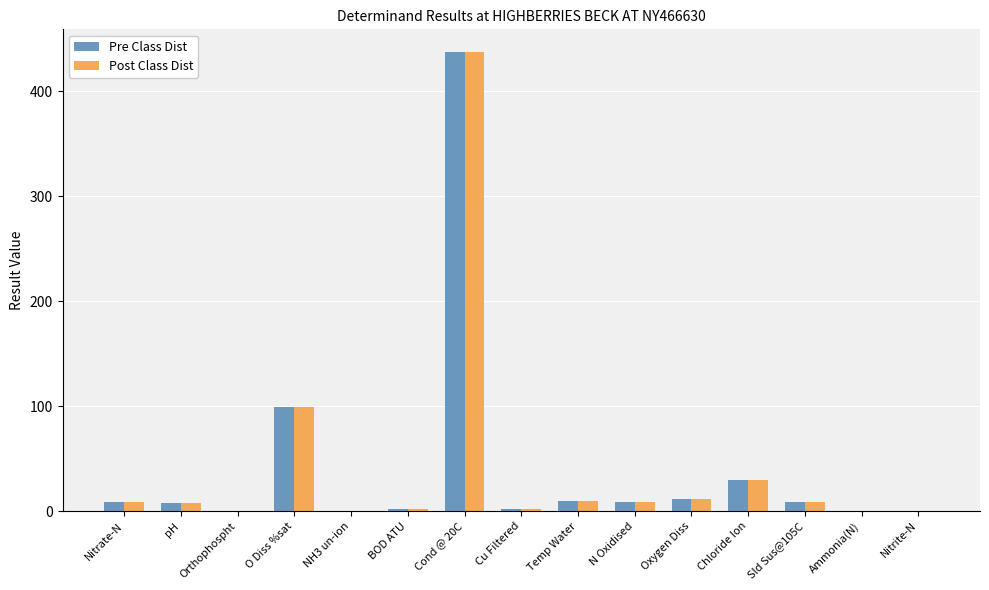

Is it true that Post Class Dist equals 14.2 at Chloride Ion?

False